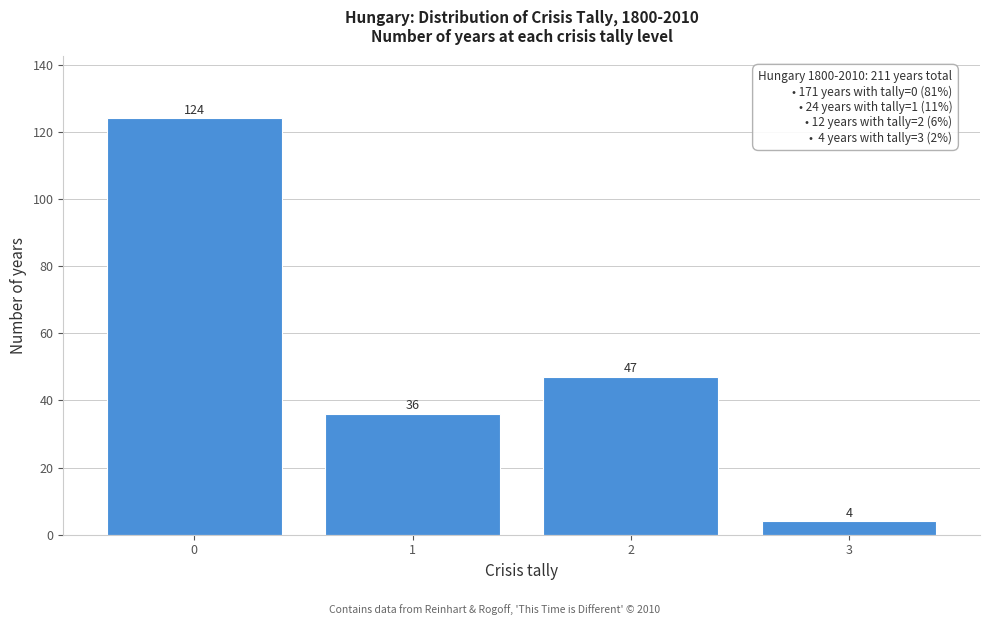

Reading left to right, transcribe this chart: for each bar, give the range it covers on the x-axis and its height.

-0.5 to 0.5: 124
0.5 to 1.5: 36
1.5 to 2.5: 47
2.5 to 3.5: 4